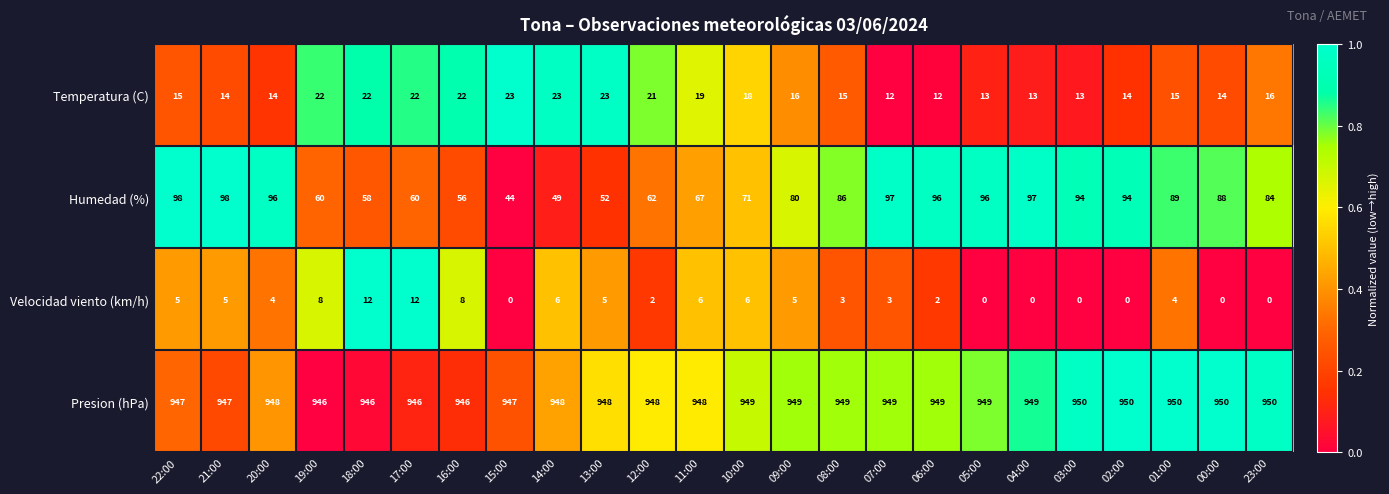

Which series changed the most between 22:00 and 23:00?

Humedad (%)